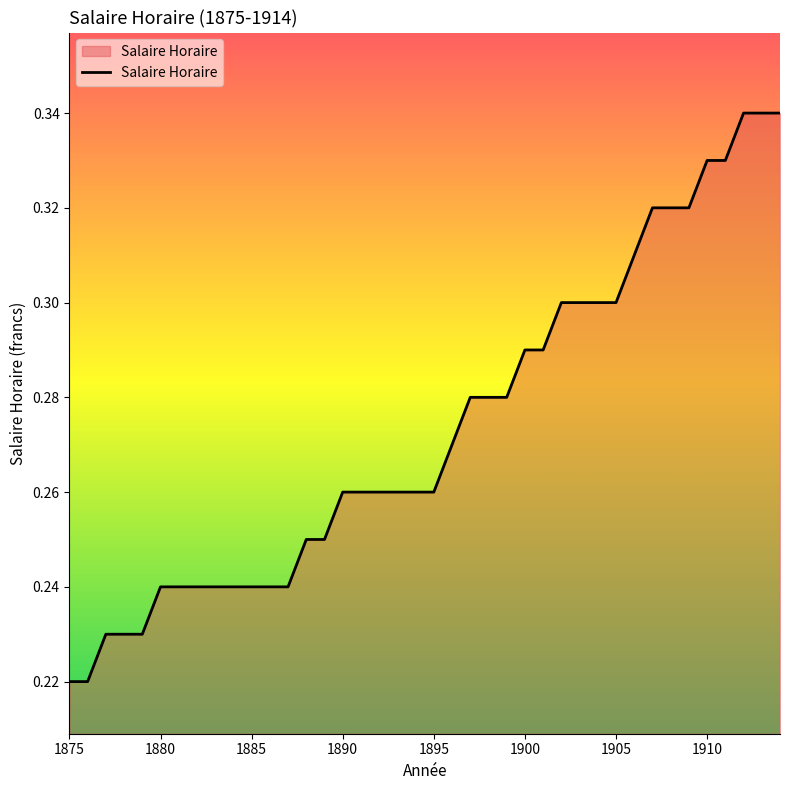

What is the sum of all values?

10.9